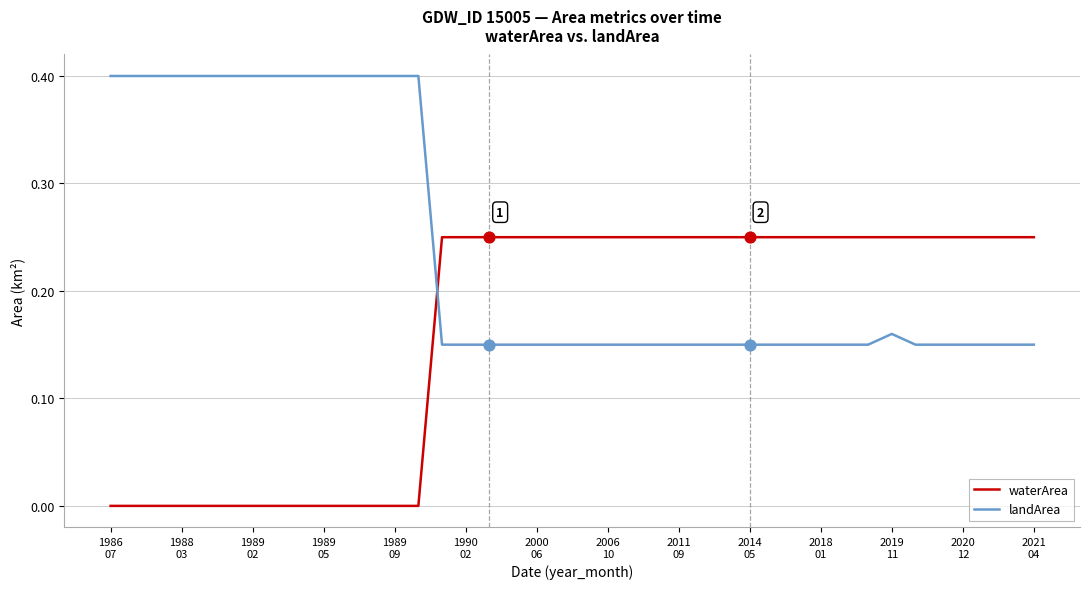

Which series has the largest total across all categories?

landArea